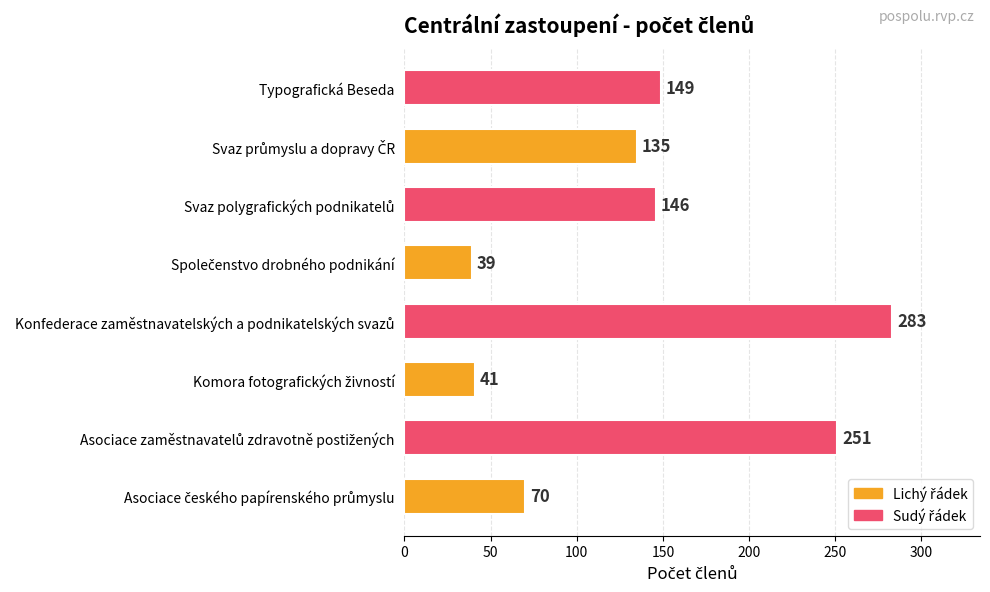

Reading bottom to top, extract all data points from this chart.

70	251	41	283	39	146	135	149